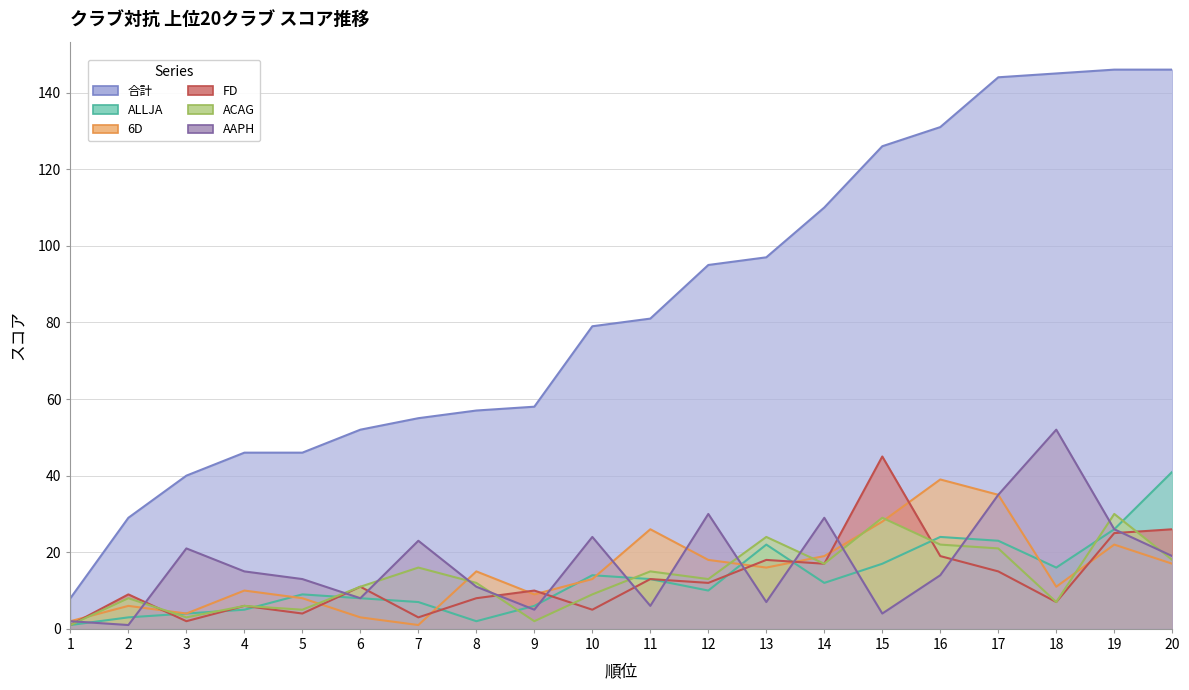

Where do ALLJA and FD first cross each other?

2 and 3